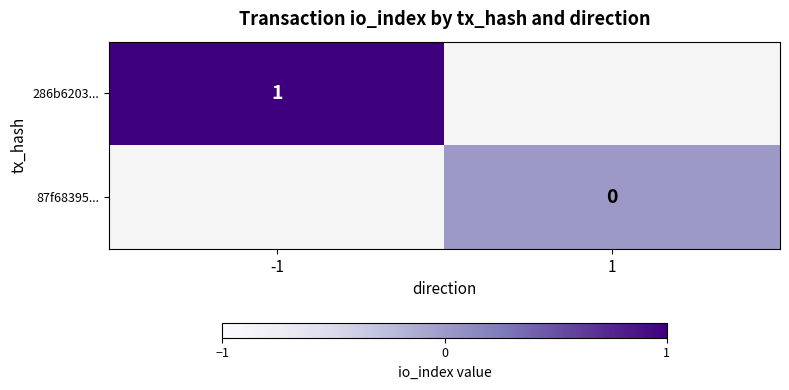

Is it true that 286b6203... equals 1 at -1?

True